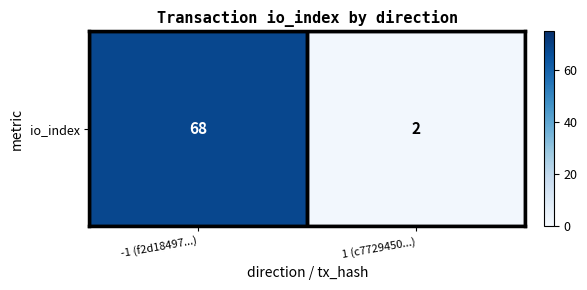

Which has a higher value, -1 (f2d18497...) or 1 (c7729450...)?

-1 (f2d18497...)